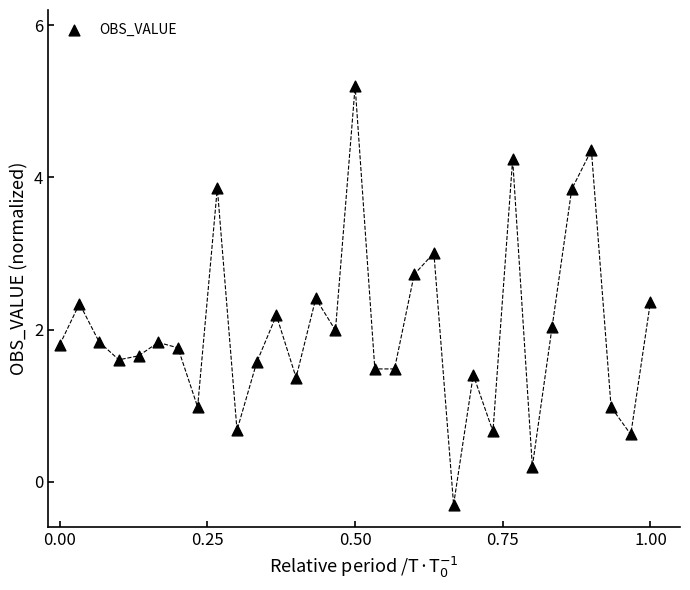

What is the range of Y values (max minus min)?

5.5